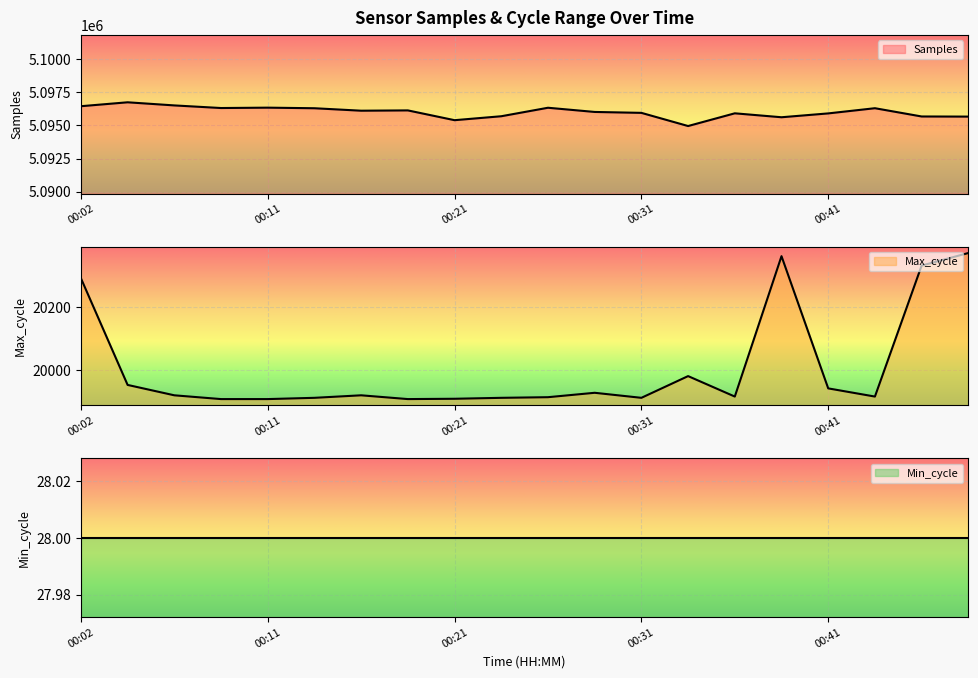

What is the sum of the Samples values at 00:43 and 00:06?

10192805